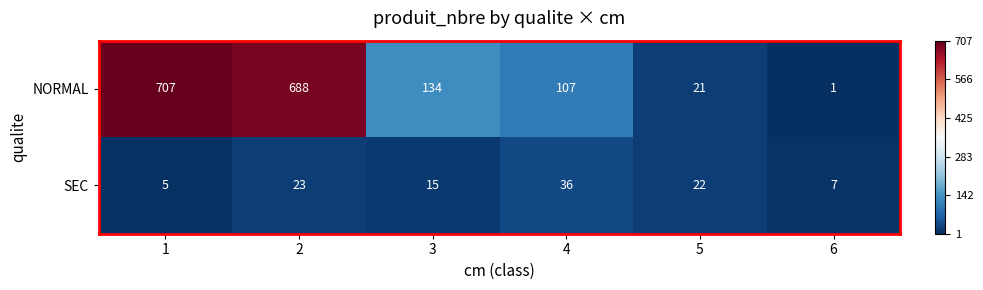

Rank the series at 2 from lowest to highest value.

SEC, NORMAL